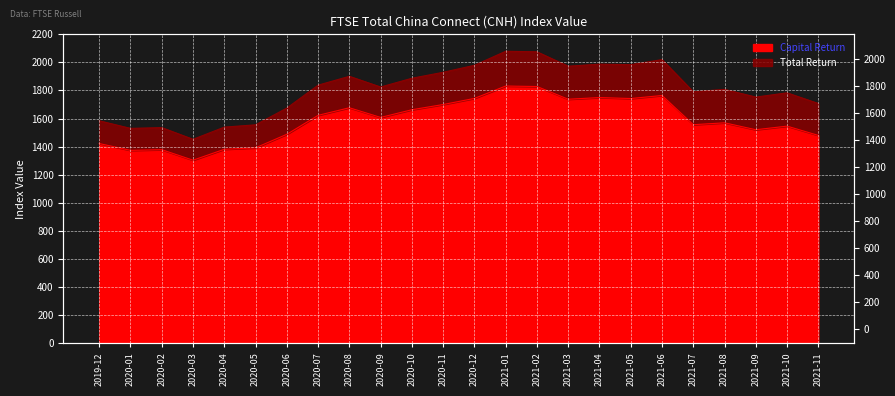

What is the difference between the maximum and minimum values in the Total Return series?

627.3